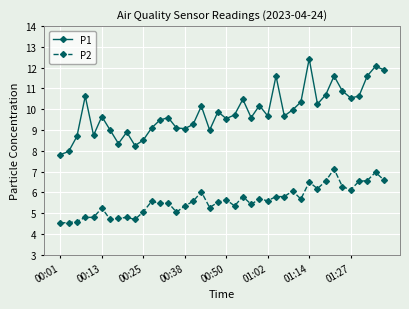

What is the average value of the P1 series?

9.9